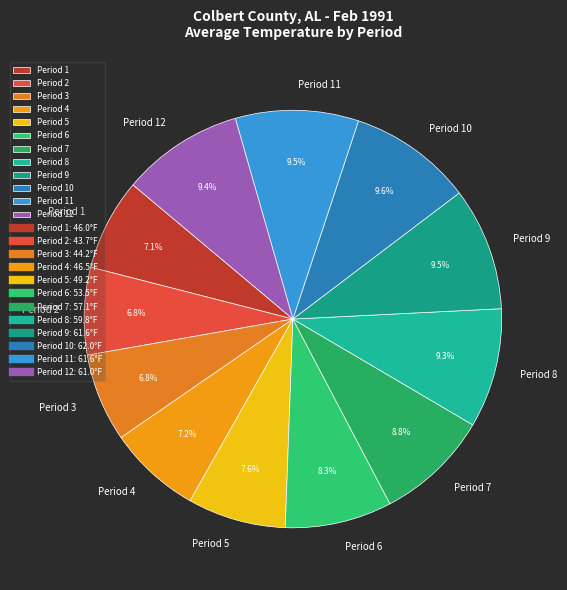

Count the number of slices in the pie.

12